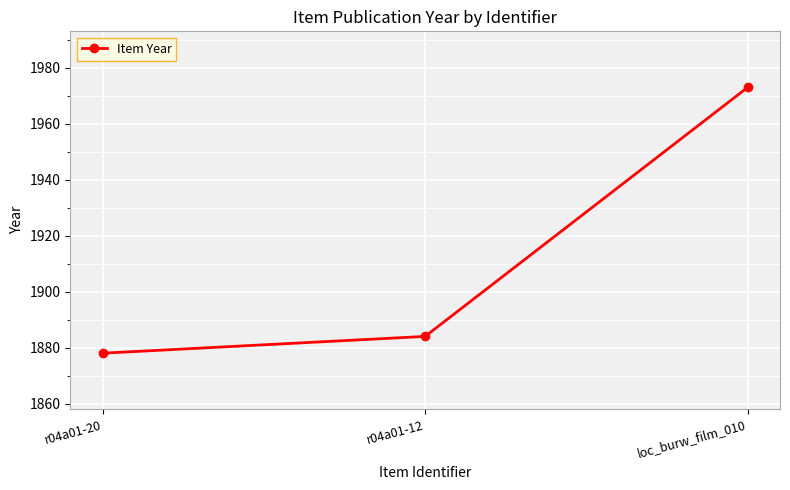

Reading left to right, list all the values displayed in this chart.

r04a01-20=1878	r04a01-12=1884	loc_burw_film_010=1973